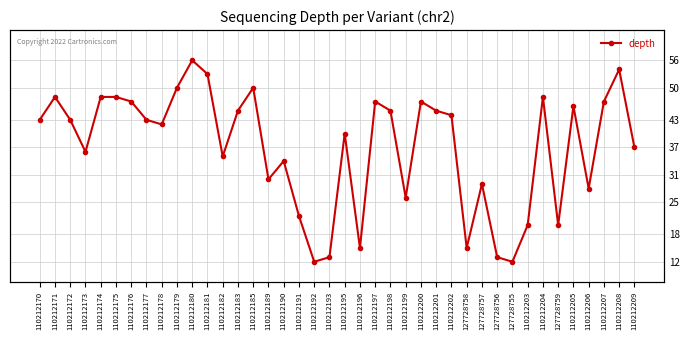

List the labels in order of value, largest first.

110212180, 110212208, 110212181, 110212179, 110212185, 110212171, 110212174, 110212175, 110212204, 110212176, 110212197, 110212200, 110212207, 110212205, 110212183, 110212198, 110212201, 110212202, 110212170, 110212172, 110212177, 110212178, 110212195, 110212209, 110212173, 110212182, 110212190, 110212189, 127728757, 110212206, 110212199, 110212191, 110212203, 127728759, 110212196, 127728758, 110212193, 127728756, 110212192, 127728755